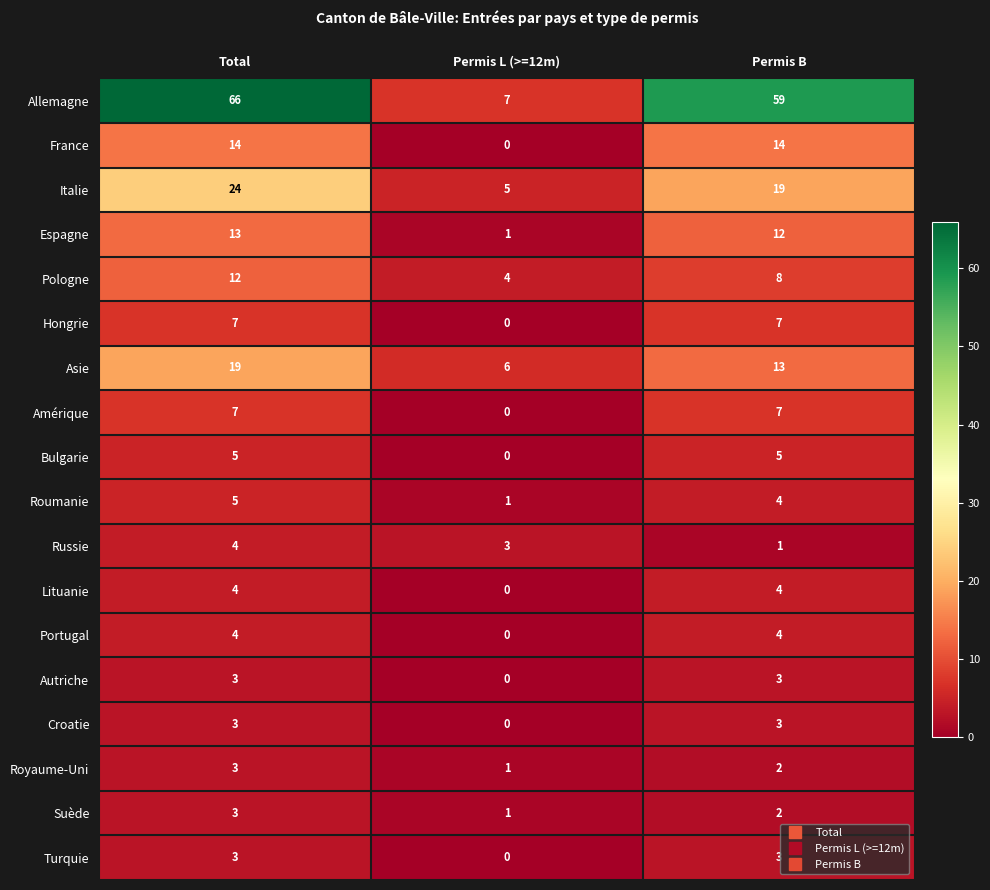

True or false: Asie has a value of 26 at Total.

False